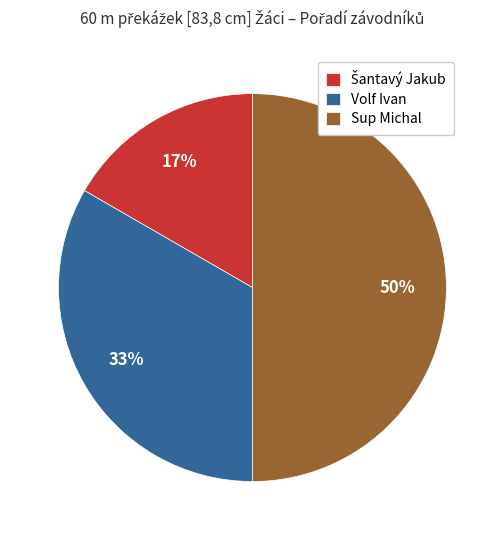

Count the number of slices in the pie.

3